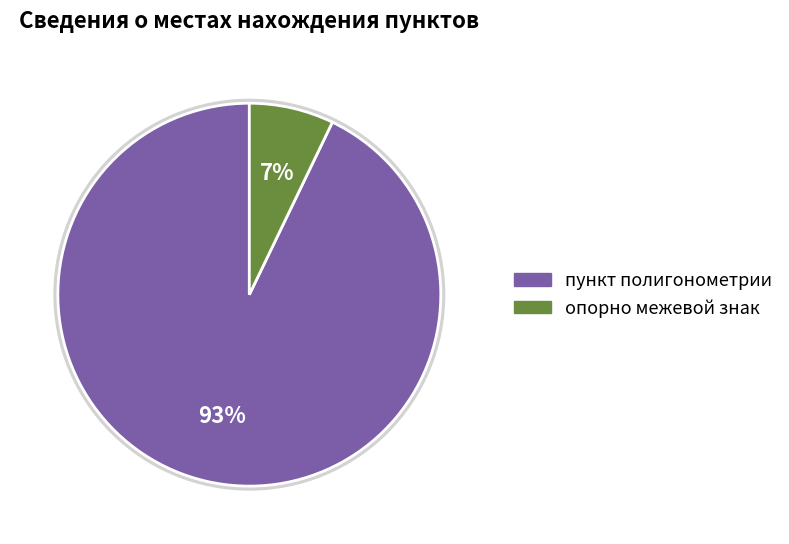

What percentage is the пункт полигонометрии slice, to the nearest percent?

93%